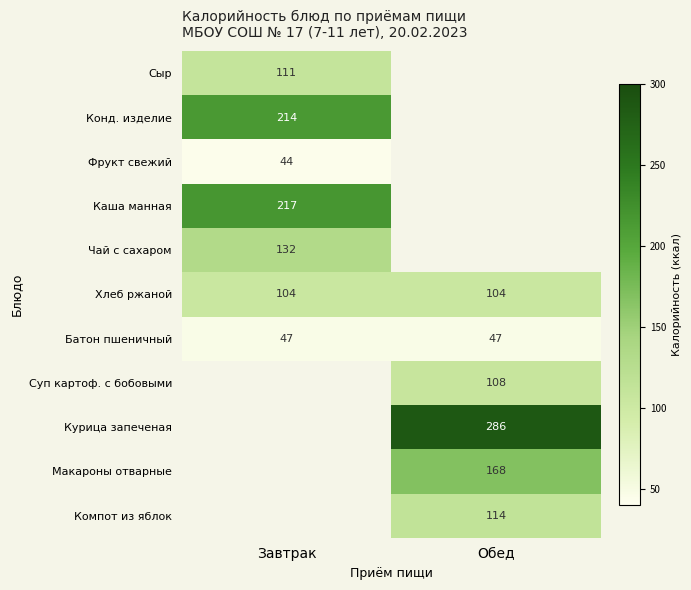

At which category is the sum across all series the highest?

Завтрак